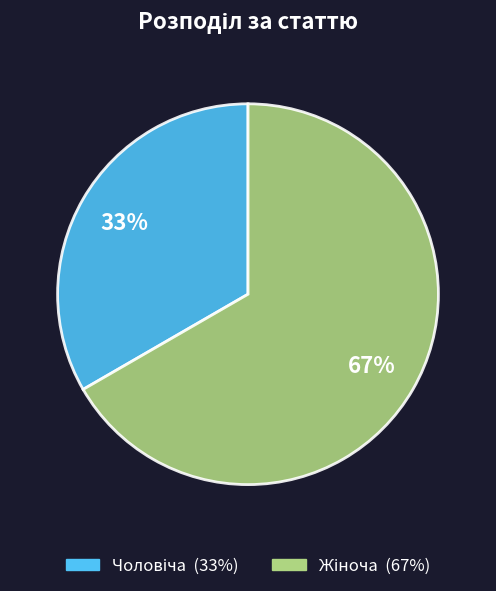

To the nearest percent, what is the average slice percentage?

50%